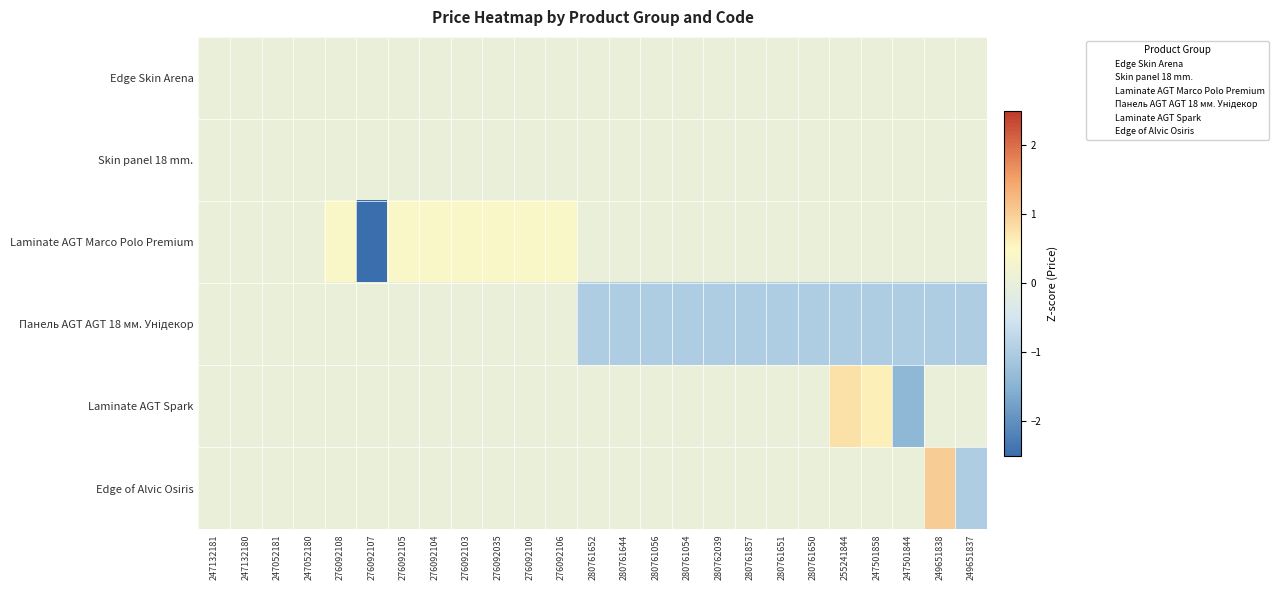

Which series changed the most between 280761056 and 255241844?

Laminate AGT Spark